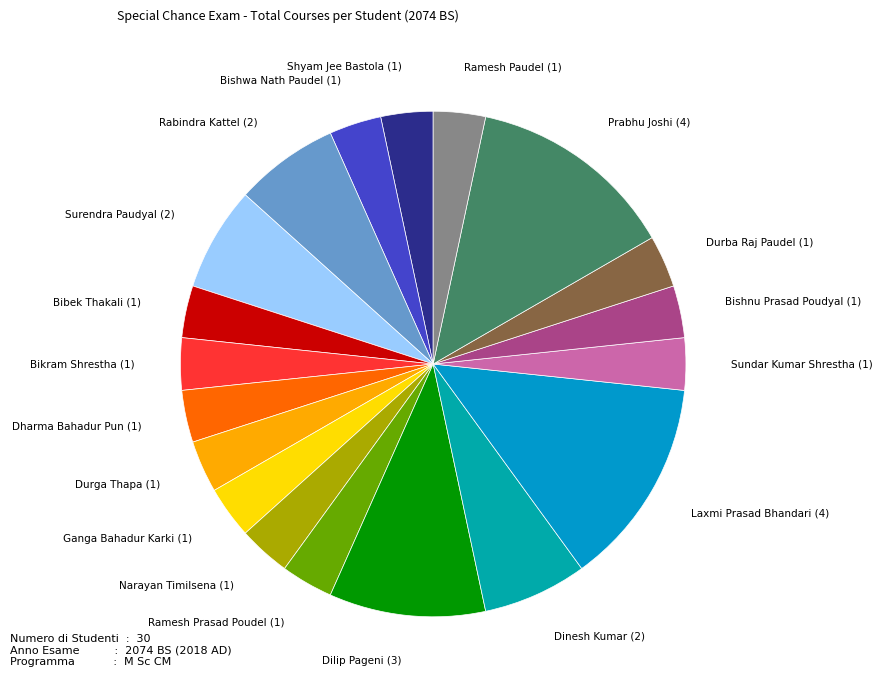

Approximately how many times larger is the value at Ramesh Paudel compared to Ramesh Prasad Poudel?

1.0